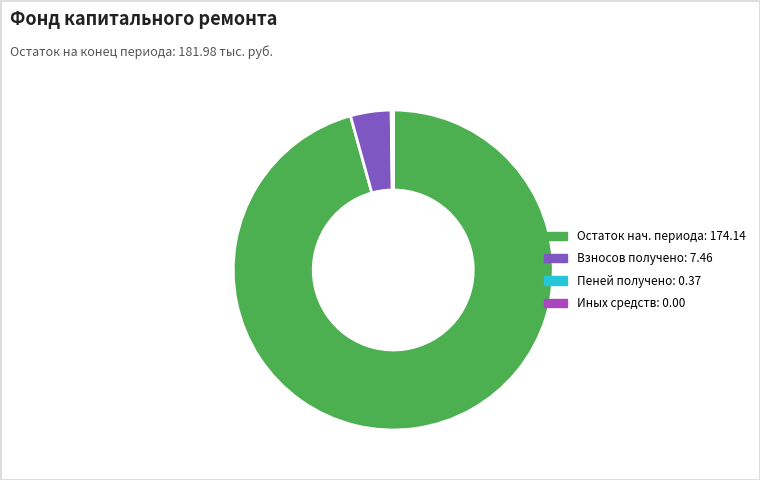

Is there any slice that represents more than half of the pie?

Yes